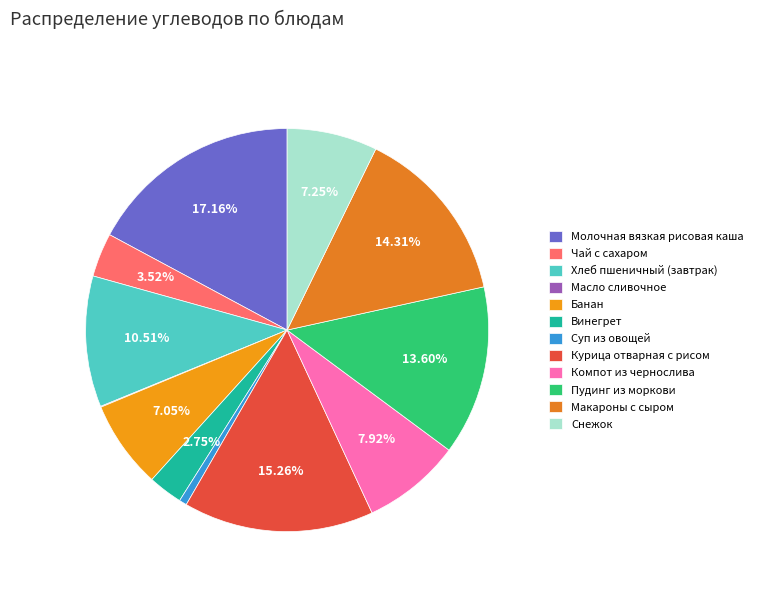

Count the number of slices in the pie.

12